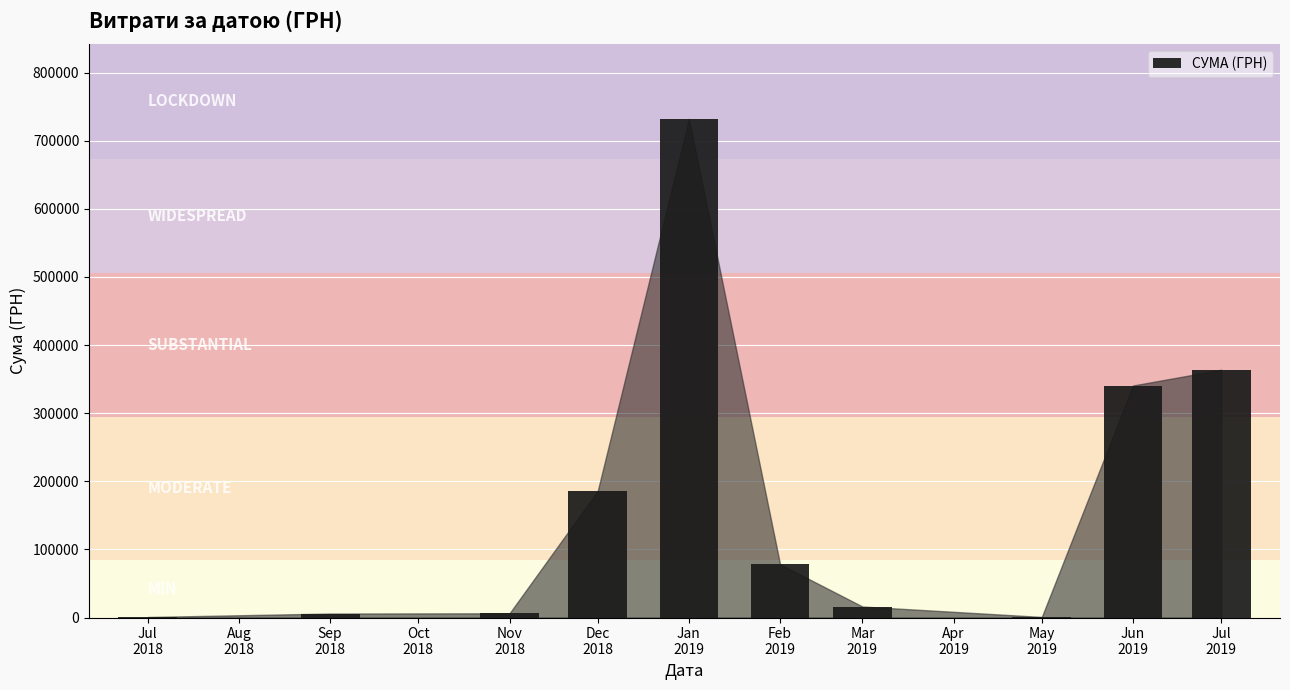

What is the sum of all values?

1730297.8